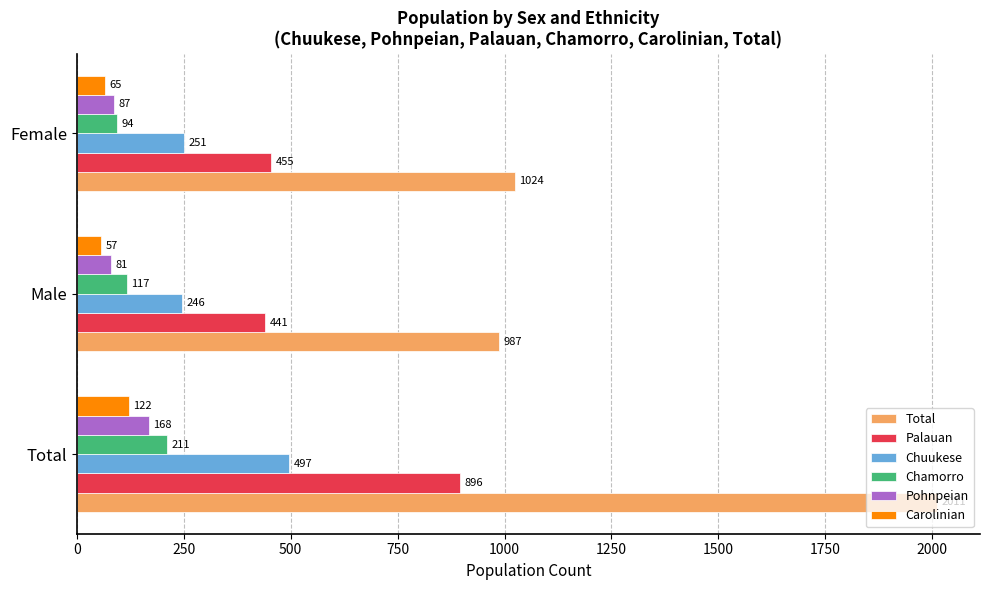

Which label corresponds to the smallest value in the chart?

Male